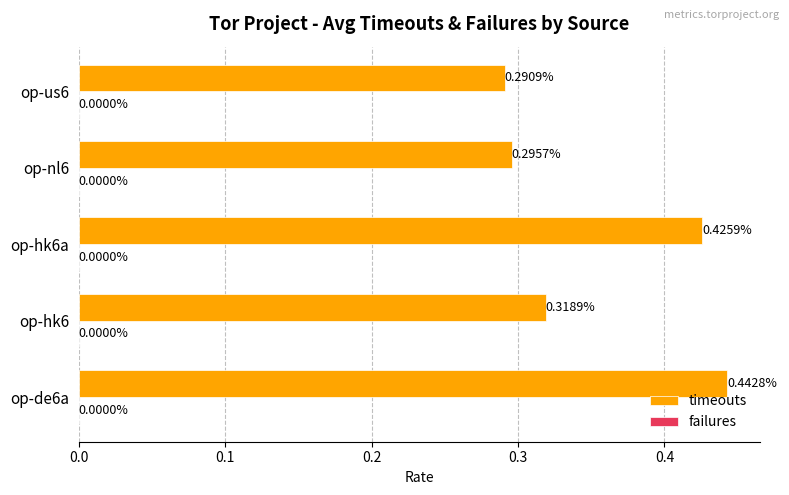

Between op-us6 and op-hk6, which is larger?

op-hk6